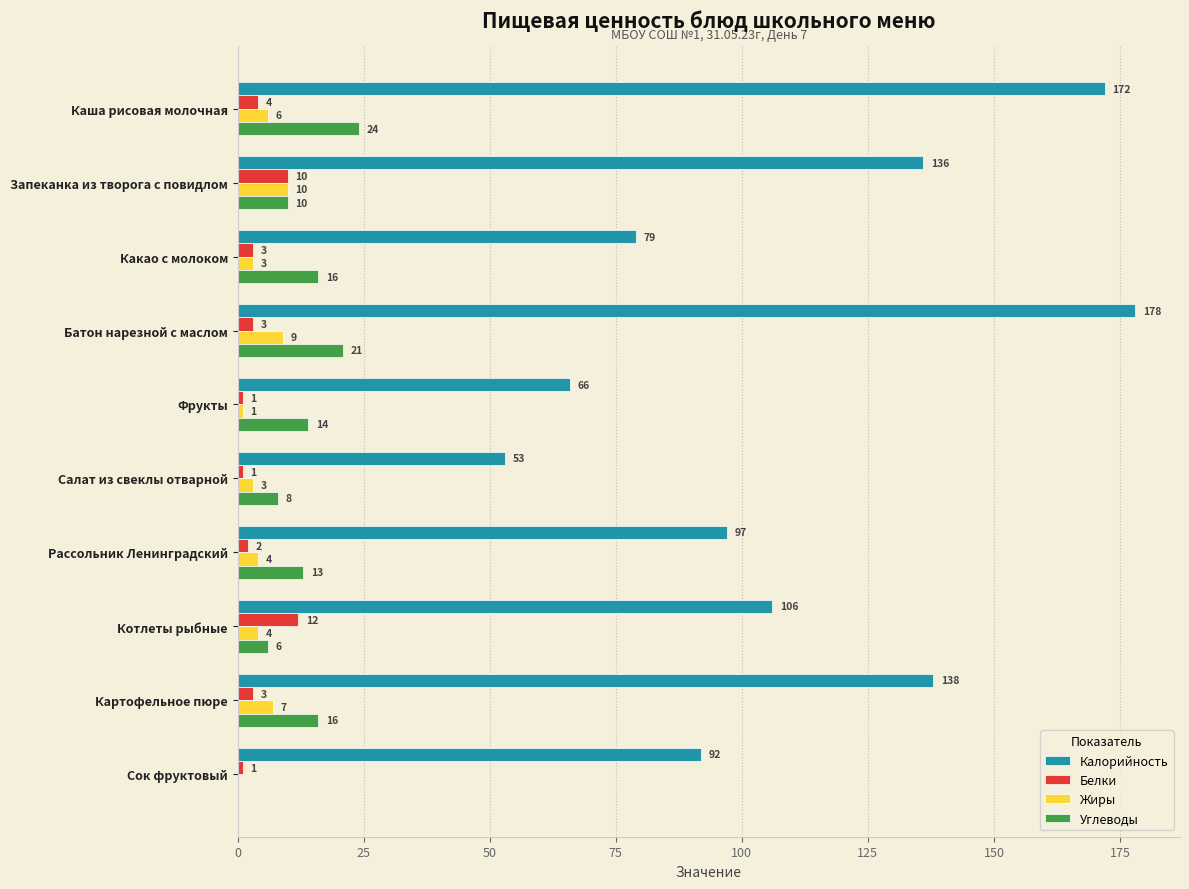

True or false: Калорийность has a value of 138 at Картофельное пюре.

True